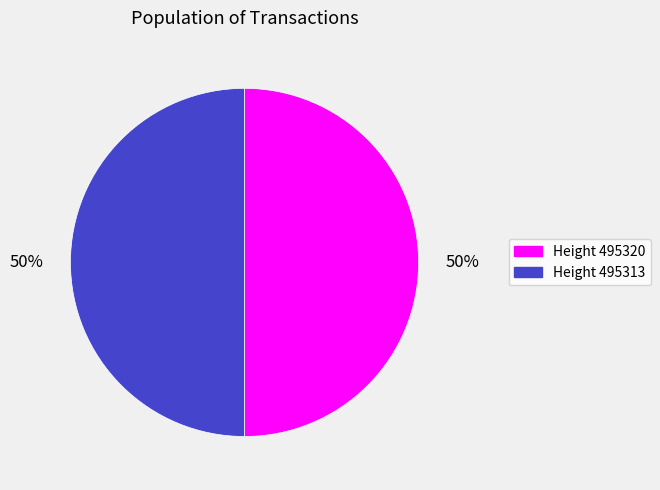

To the nearest percent, what is the average slice percentage?

50%